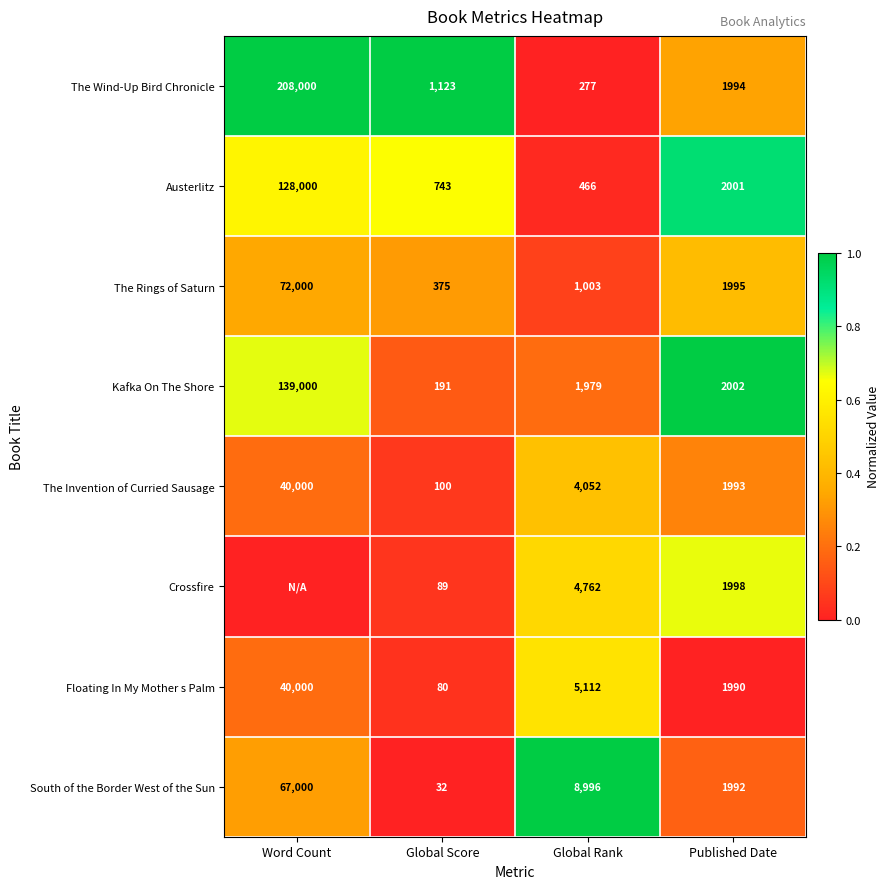

At which label does The Wind-Up Bird Chronicle reach its peak?

Word Count